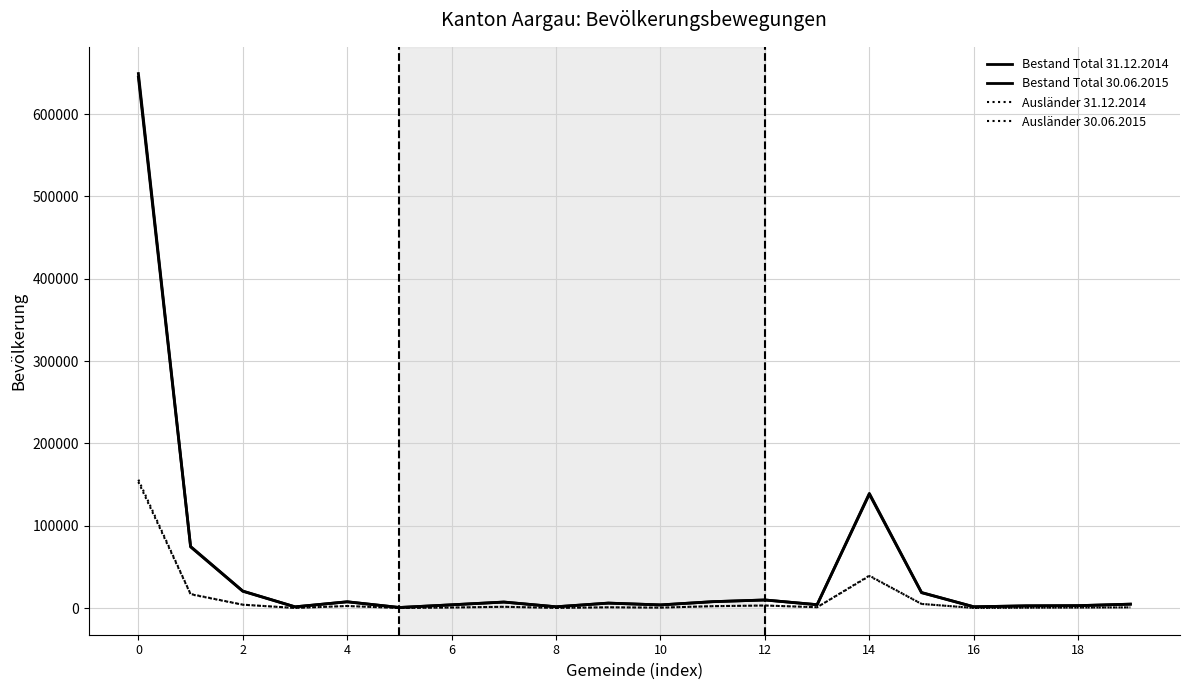

Does the chart have visible grid lines?

Yes